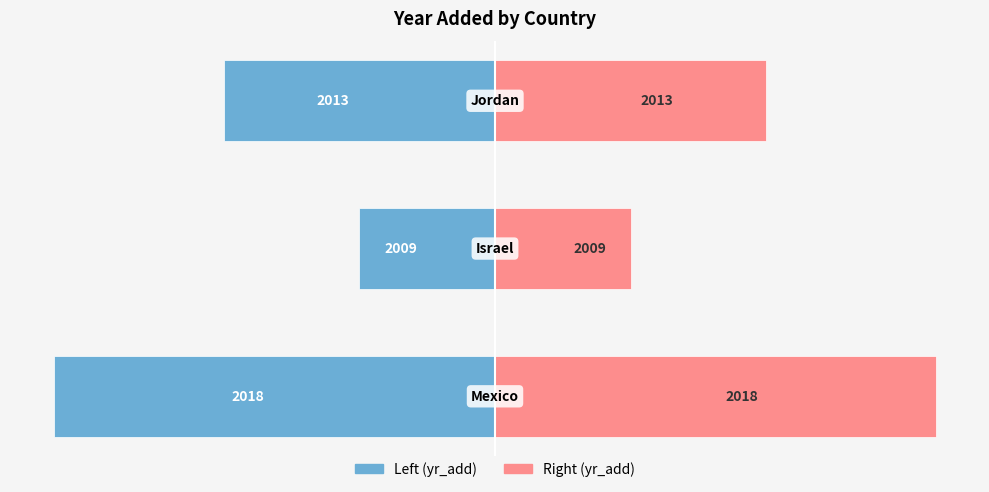

Which series has the largest range (max minus min)?

yr_add (left)